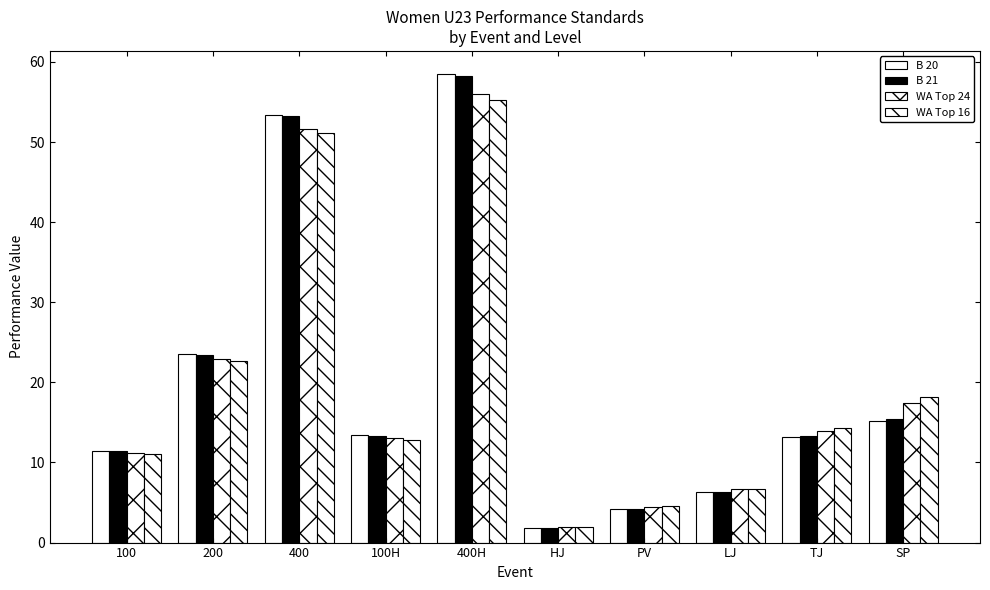

How many groups of bars are there?

10